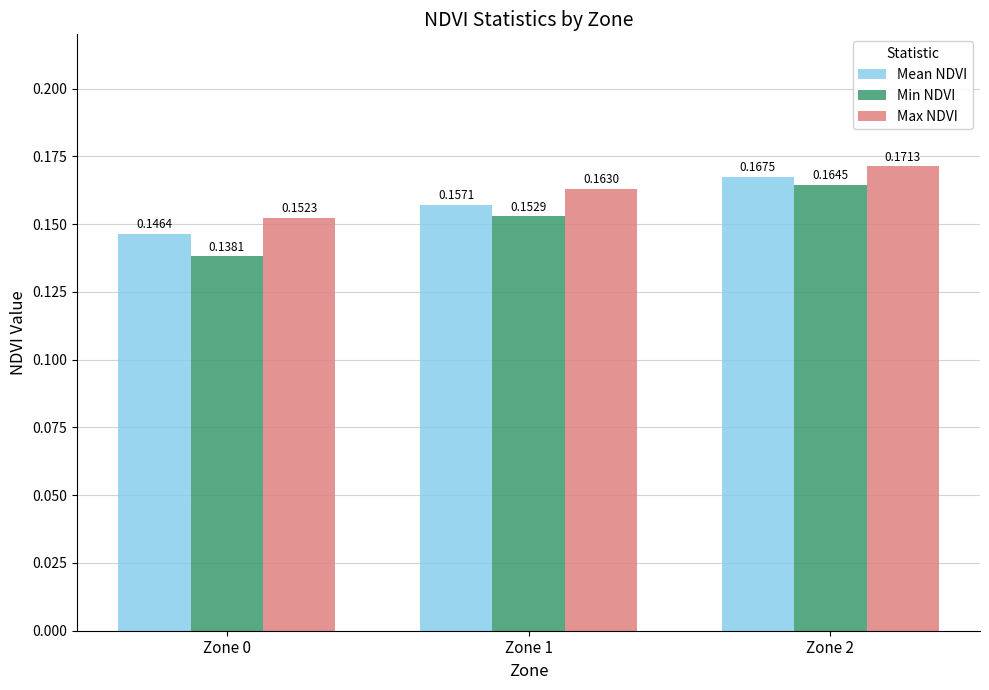

Is the value of Max NDVI at Zone 1 greater than the value of Min NDVI at Zone 1?

Yes